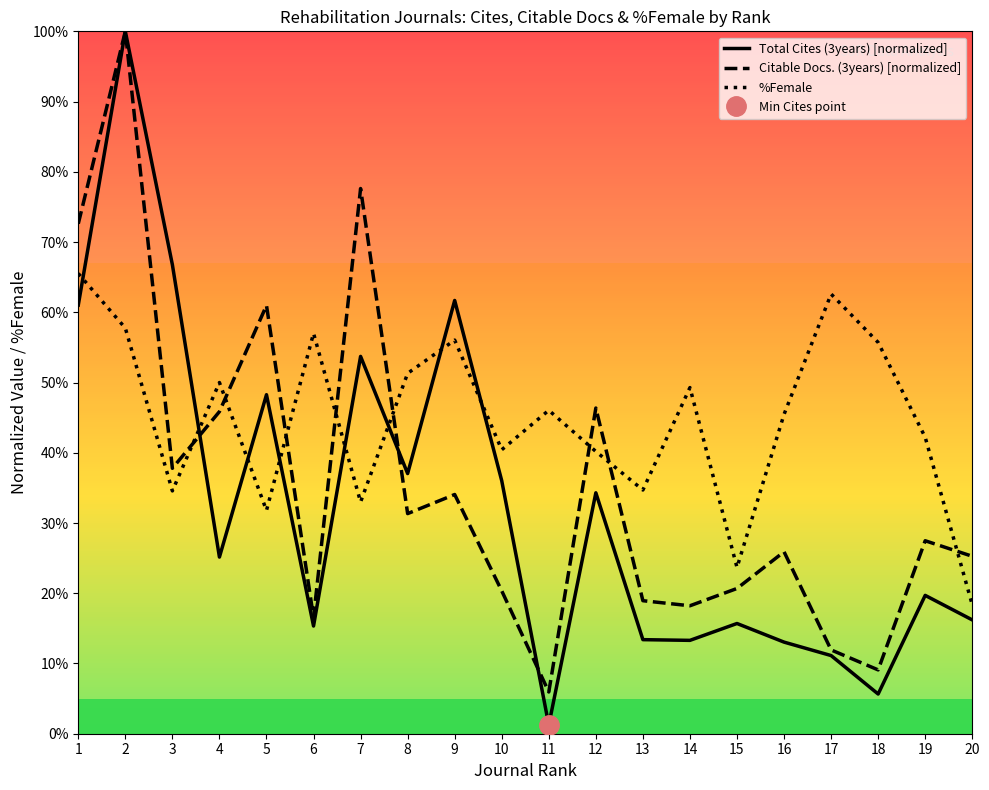

The value of Citable Docs. (3years) [normalized] at 13 is 18.9. True or false?

True